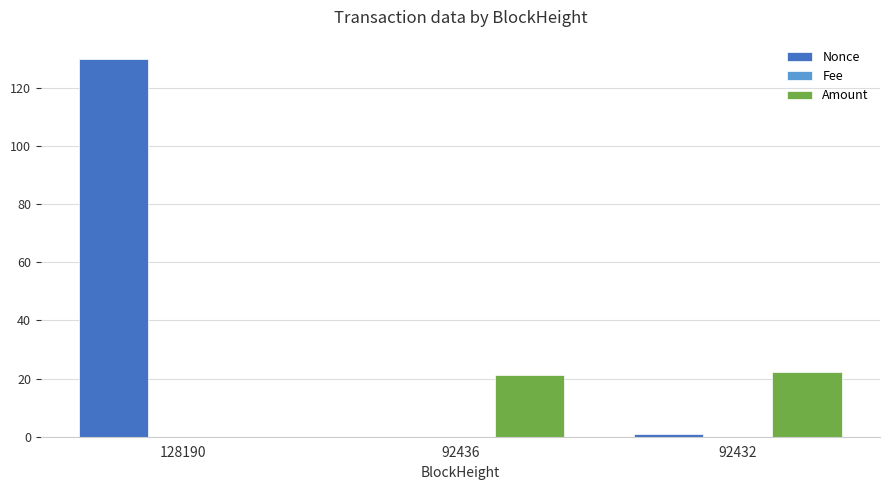

What is the greatest value displayed?

130.0